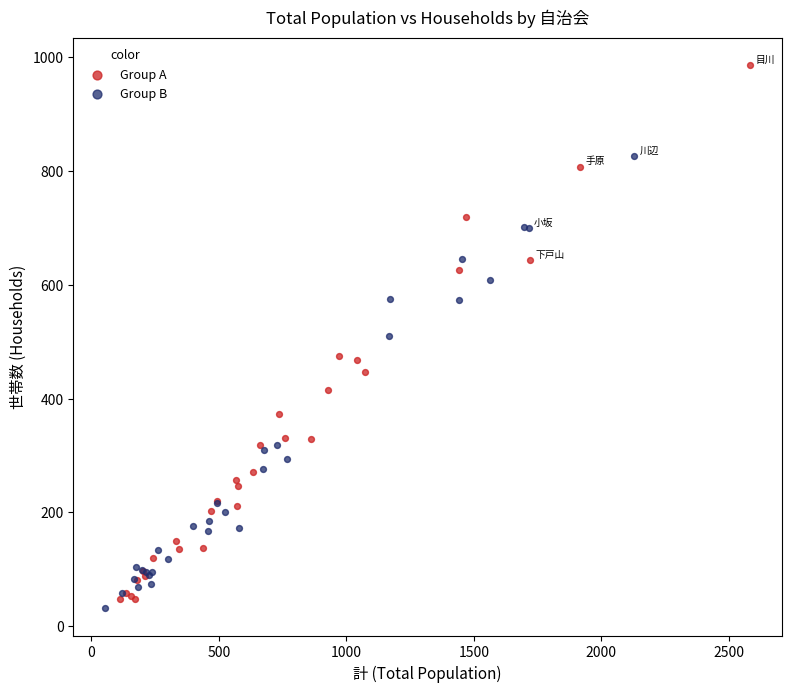

Which series has the widest spread of Y values?

Group A